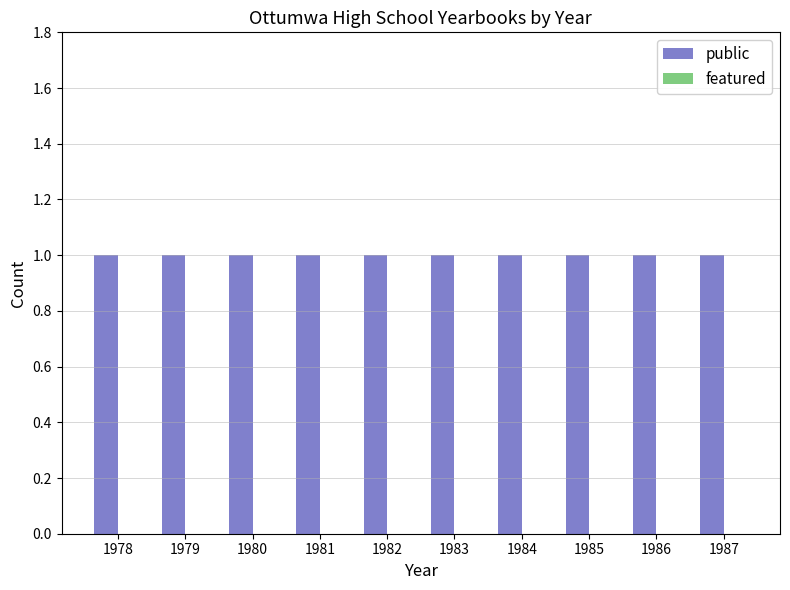

Are the bars grouped side by side (vs. stacked)?

Yes